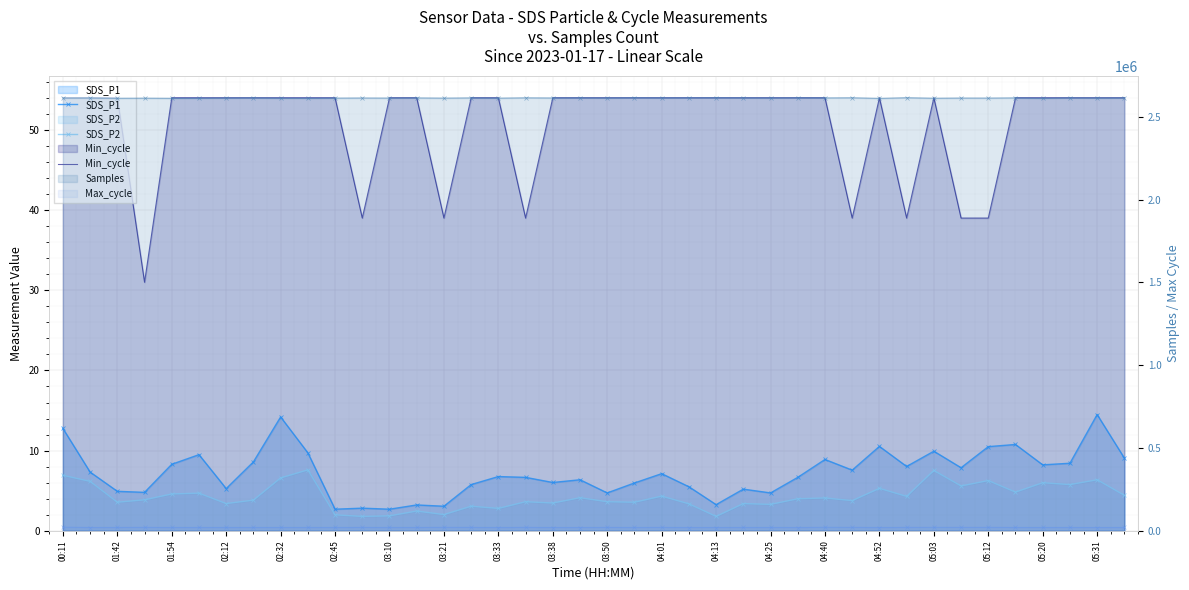

The SDS_P2 series shows 5.3 at 04:52. True or false?

True